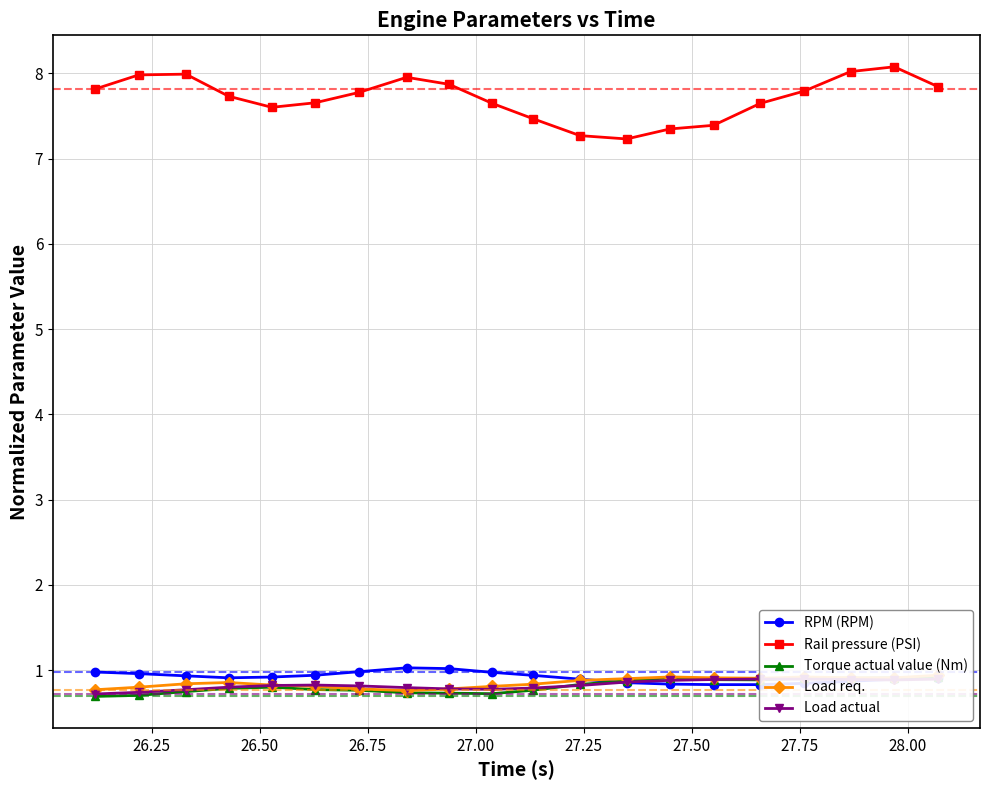

What is the highest value of the Rail pressure (PSI) series?

8.1